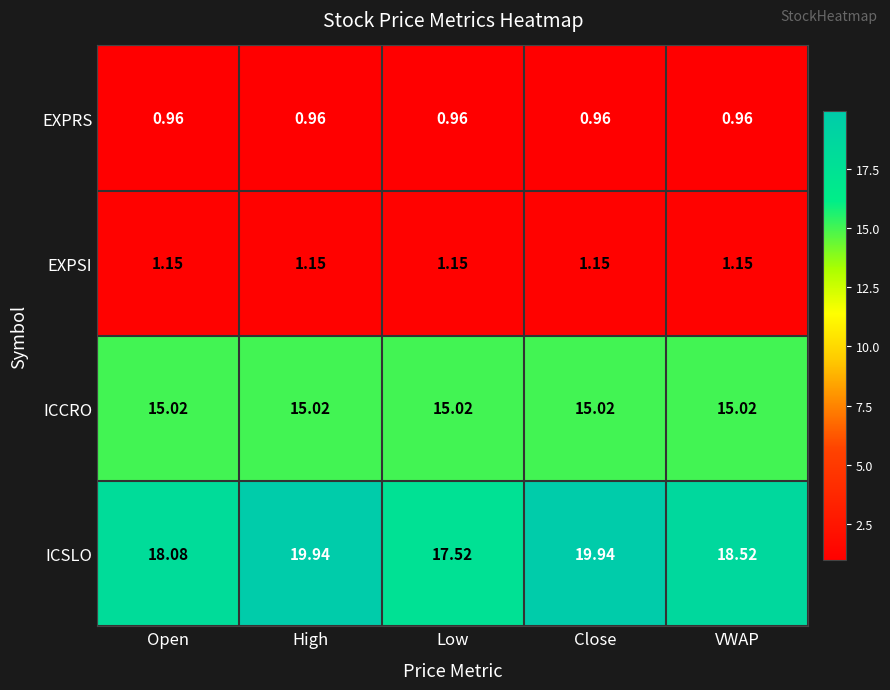

Which series changed the most between Close and VWAP?

ICSLO